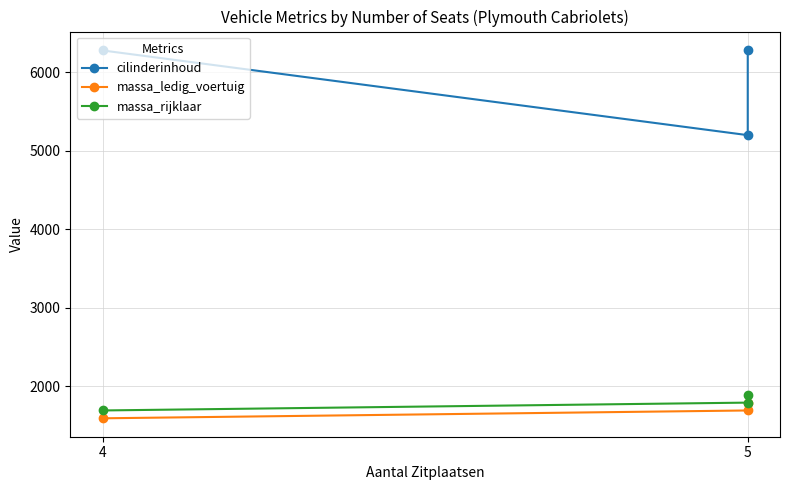

At how many categories does at least one series exceed 1683?

3